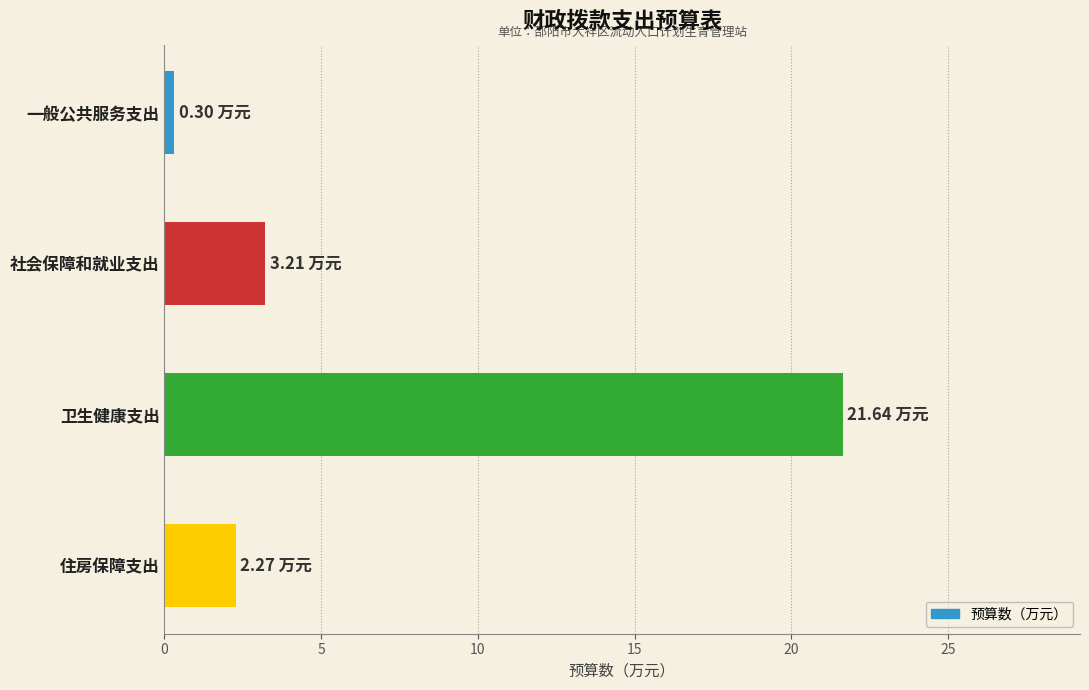

How many data points does each series have?

4